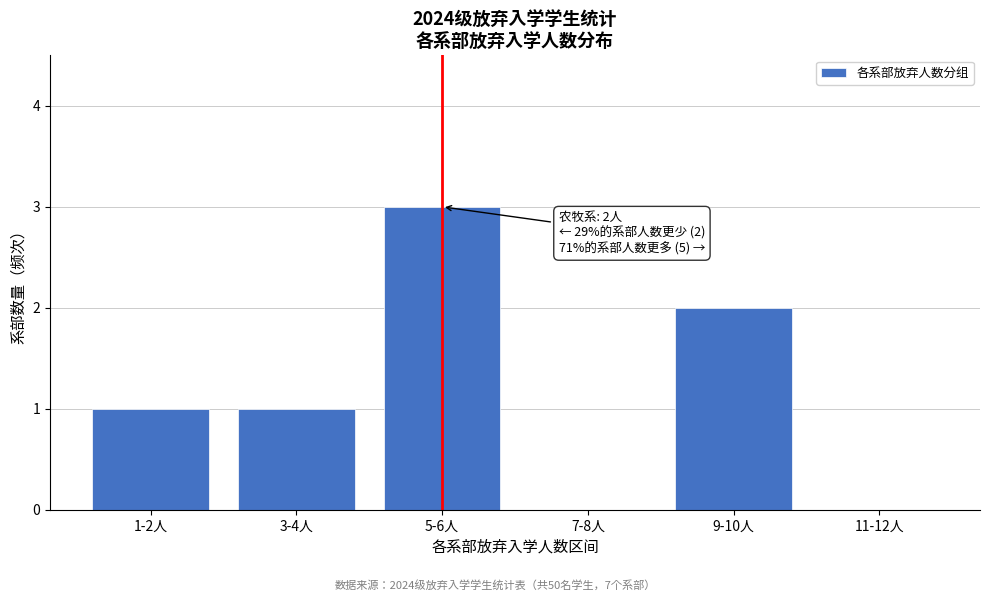

Reading left to right, list all the values displayed in this chart.

1-2人=1	3-4人=1	5-6人=3	7-8人=0	9-10人=2	11-12人=0